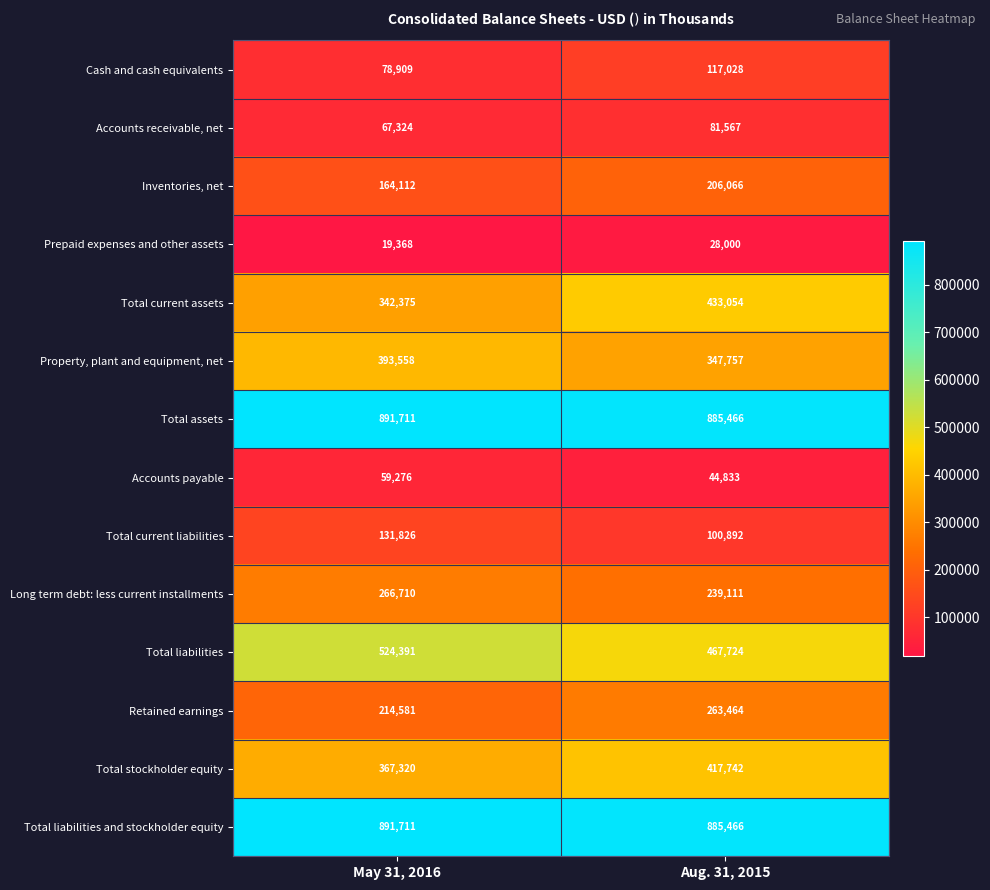

Reading left to right, list all the values displayed in this chart.

Cash and cash equivalents: May 31, 2016=78909	Aug. 31, 2015=117028
Accounts receivable, net: May 31, 2016=67324	Aug. 31, 2015=81567
Inventories, net: May 31, 2016=164112	Aug. 31, 2015=206066
Prepaid expenses and other assets: May 31, 2016=19368	Aug. 31, 2015=28000
Total current assets: May 31, 2016=342375	Aug. 31, 2015=433054
Property, plant and equipment, net: May 31, 2016=393558	Aug. 31, 2015=347757
Total assets: May 31, 2016=891711	Aug. 31, 2015=885466
Accounts payable: May 31, 2016=59276	Aug. 31, 2015=44833
Total current liabilities: May 31, 2016=131826	Aug. 31, 2015=100892
Long term debt: less current installments: May 31, 2016=266710	Aug. 31, 2015=239111
Total liabilities: May 31, 2016=524391	Aug. 31, 2015=467724
Retained earnings: May 31, 2016=214581	Aug. 31, 2015=263464
Total stockholder equity: May 31, 2016=367320	Aug. 31, 2015=417742
Total liabilities and stockholder equity: May 31, 2016=891711	Aug. 31, 2015=885466